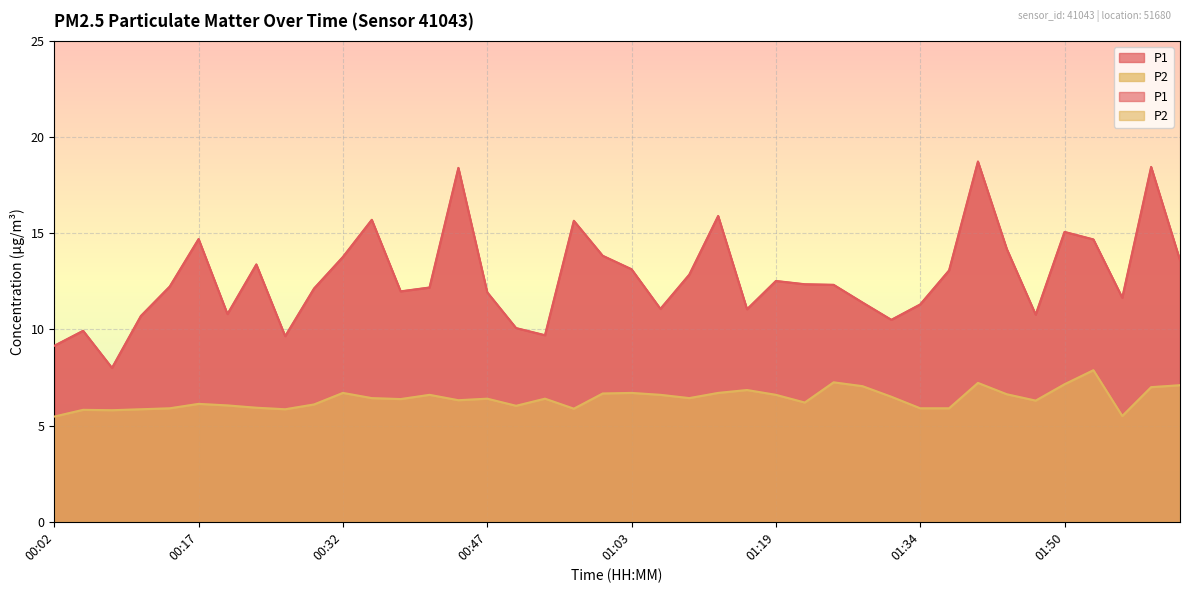

Which category has the lowest value in the P1 series?

00:08